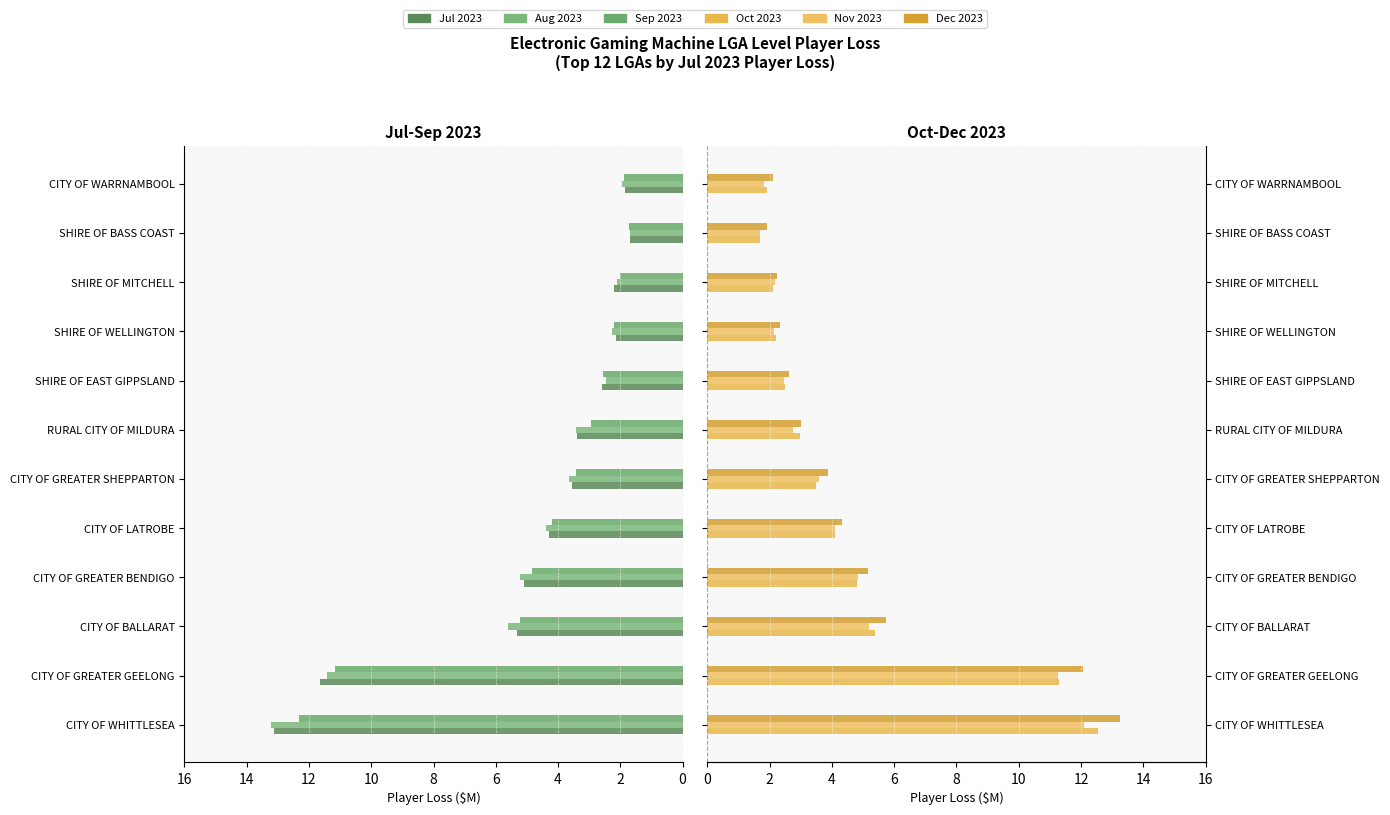

Reading left to right, transcribe all the data shown in this chart.

Jul 2023: 13.1	11.7	5.3	5.1	4.3	3.5	3.4	2.6	2.1	2.2	1.7	1.9
Aug 2023: 13.2	11.4	5.6	5.2	4.4	3.6	3.4	2.5	2.3	2.1	1.7	1.9
Sep 2023: 12.3	11.2	5.2	4.9	4.2	3.4	3.0	2.6	2.2	2.0	1.7	1.9
Oct 2023: 12.6	11.3	5.4	4.8	4.1	3.5	3.0	2.5	2.2	2.1	1.7	1.9
Nov 2023: 12.1	11.3	5.2	4.8	4.1	3.6	2.7	2.4	2.2	2.2	1.7	1.8
Dec 2023: 13.3	12.1	5.7	5.2	4.3	3.9	3.0	2.6	2.3	2.2	1.9	2.1